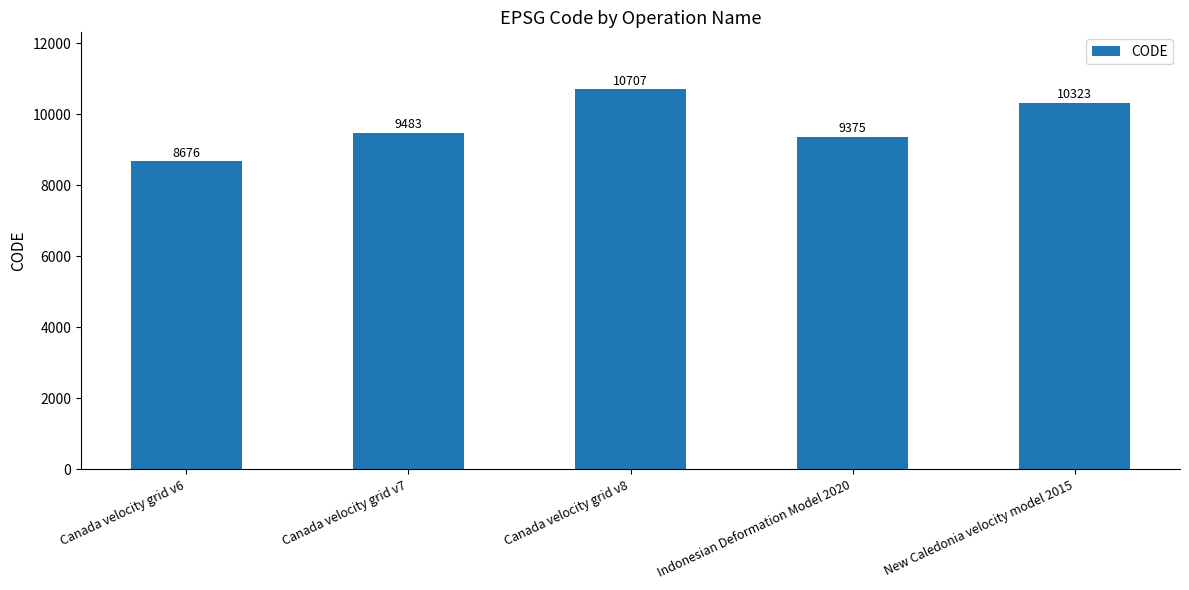

Is it true that the value at Canada velocity grid v8 is 18994?

False